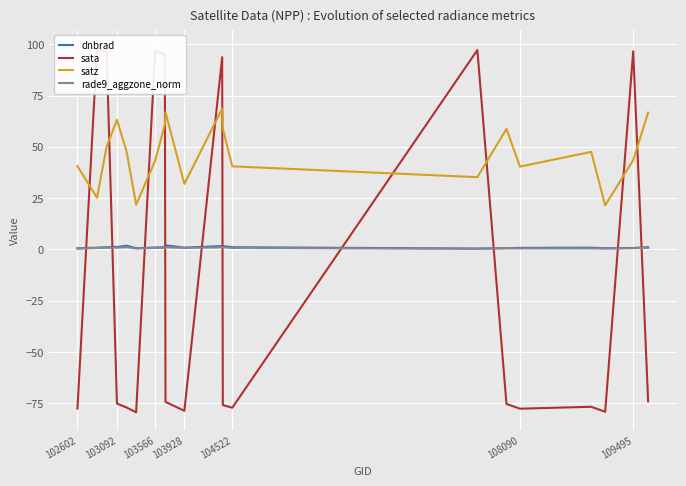

Is it true that satz equals 14.6 at 102602?

False